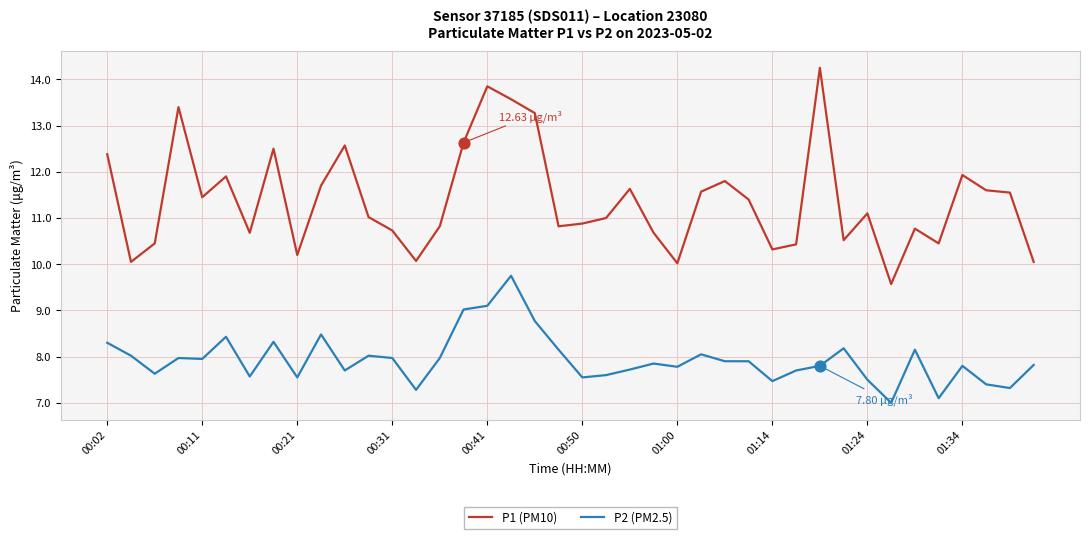

Which series has the largest range (max minus min)?

P1 (PM10)